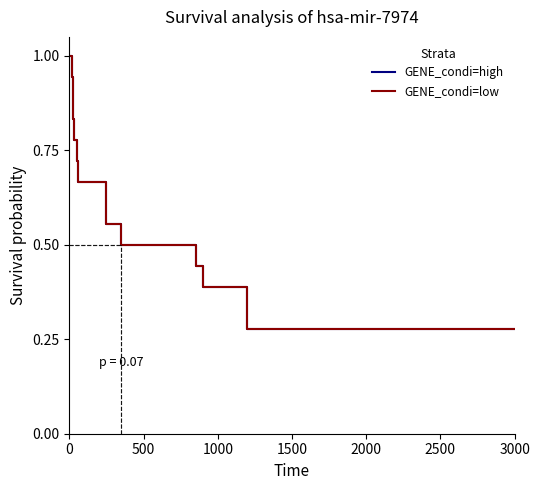

The GENE_condi=high series shows 0.5 at 1000. True or false?

False